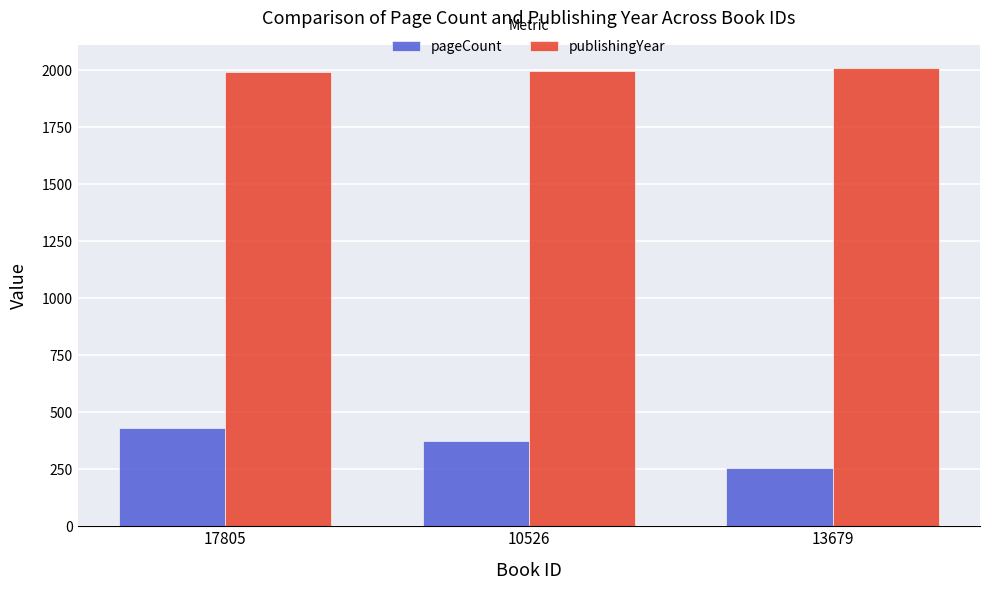

What are all the series names shown in the legend?

pageCount, publishingYear